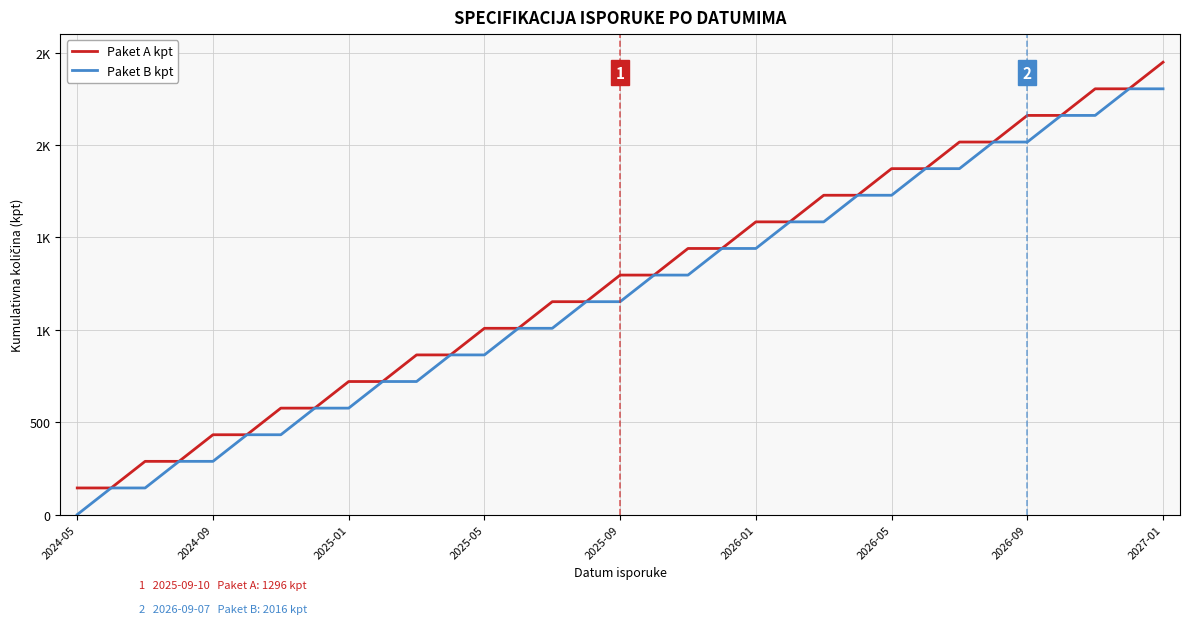

What are all the series names shown in the legend?

Paket A kpt, Paket B kpt